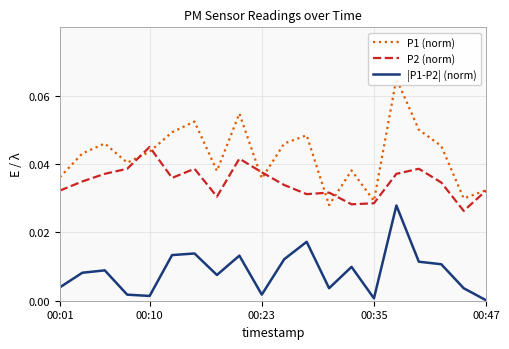

Reading left to right, list all the values displayed in this chart.

P1 (norm): 0.0	0.0	0.0	0.0	0.0	0.0	0.1	0.0	0.1	0.0	0.0	0.0	0.0	0.0	0.0	0.1	0.1	0.0	0.0	0.0
P2 (norm): 0.0	0.0	0.0	0.0	0.0	0.0	0.0	0.0	0.0	0.0	0.0	0.0	0.0	0.0	0.0	0.0	0.0	0.0	0.0	0.0
|P1-P2| (norm): 0.0	0.0	0.0	0.0	0.0	0.0	0.0	0.0	0.0	0.0	0.0	0.0	0.0	0.0	0.0	0.0	0.0	0.0	0.0	0.0